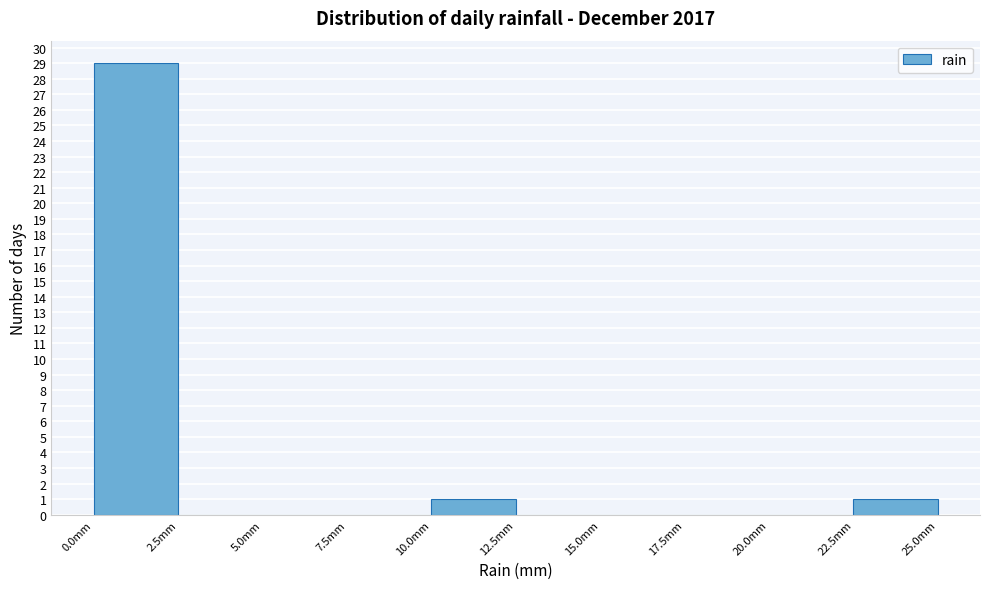

How tall is the bar that spans 22.5 to 25.0 on the x-axis? The values are not printed on the chart, so give them approximately, as read against the axis.

1